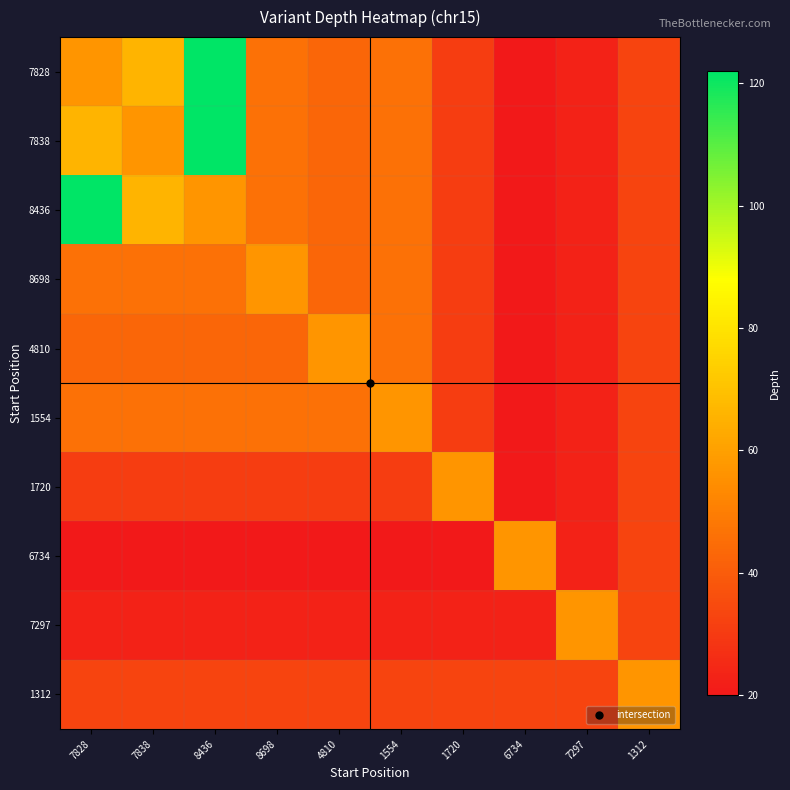

Reading left to right, transcribe all the data shown in this chart.

7828: 7828=57	7838=66	8436=122	8698=46	4810=43	1554=46	1720=31	6734=20	7297=23	1312=33
7838: 7828=66	7838=57	8436=122	8698=46	4810=43	1554=46	1720=31	6734=20	7297=23	1312=33
8436: 7828=122	7838=66	8436=57	8698=46	4810=43	1554=46	1720=31	6734=20	7297=23	1312=33
8698: 7828=46	7838=46	8436=46	8698=57	4810=43	1554=46	1720=31	6734=20	7297=23	1312=33
4810: 7828=43	7838=43	8436=43	8698=43	4810=57	1554=46	1720=31	6734=20	7297=23	1312=33
1554: 7828=46	7838=46	8436=46	8698=46	4810=46	1554=57	1720=31	6734=20	7297=23	1312=33
1720: 7828=31	7838=31	8436=31	8698=31	4810=31	1554=31	1720=57	6734=20	7297=23	1312=33
6734: 7828=20	7838=20	8436=20	8698=20	4810=20	1554=20	1720=20	6734=57	7297=23	1312=33
7297: 7828=23	7838=23	8436=23	8698=23	4810=23	1554=23	1720=23	6734=23	7297=57	1312=33
1312: 7828=33	7838=33	8436=33	8698=33	4810=33	1554=33	1720=33	6734=33	7297=33	1312=57